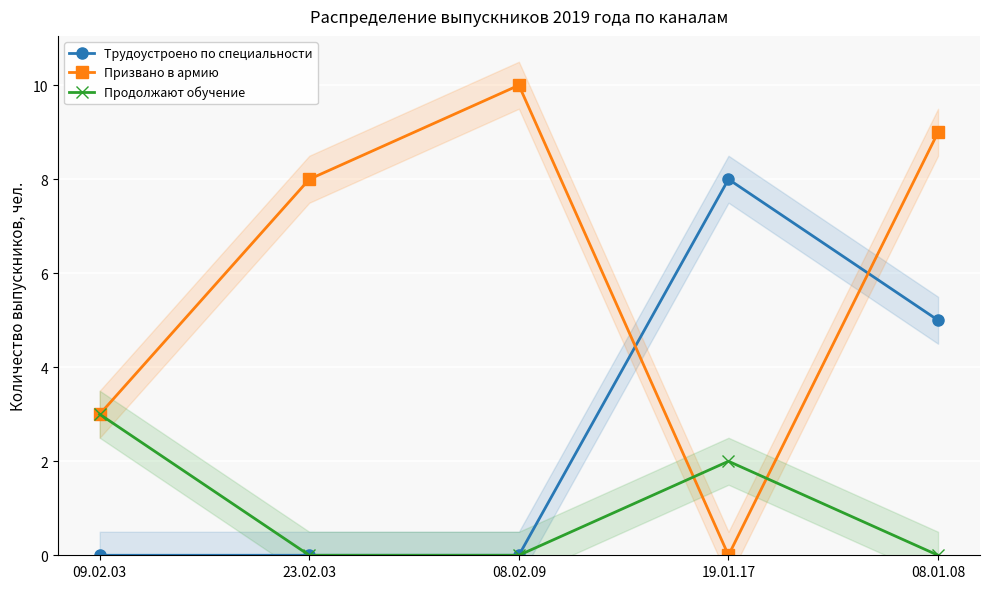

What is the difference between the highest and lowest values at 23.02.03?

8